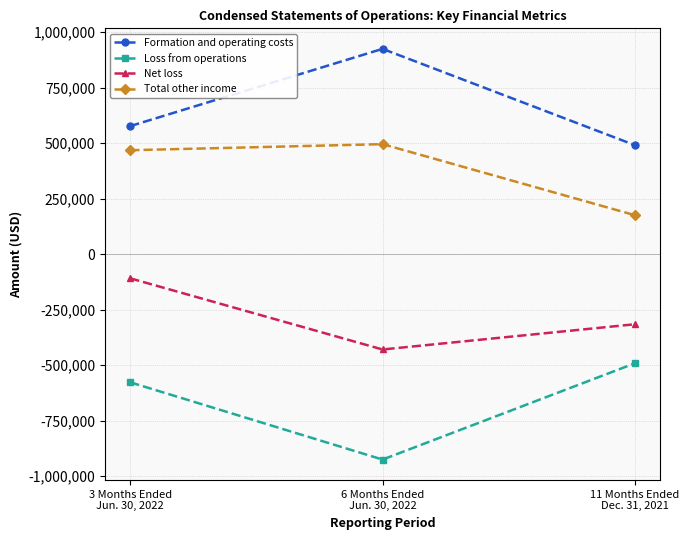

Count the number of categories in the chart.

3